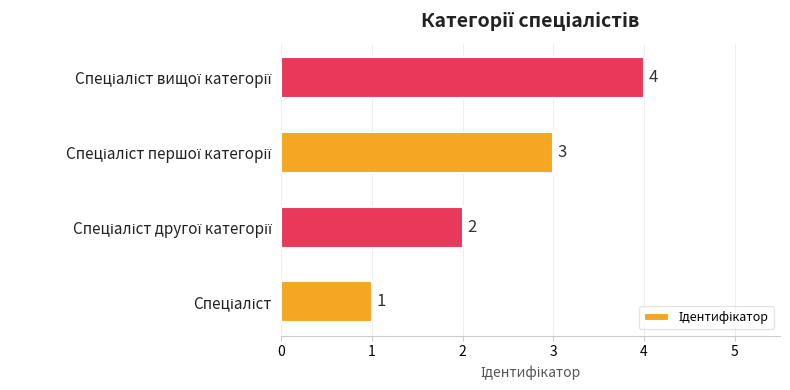

Count the values in the range 2 to 4.

3